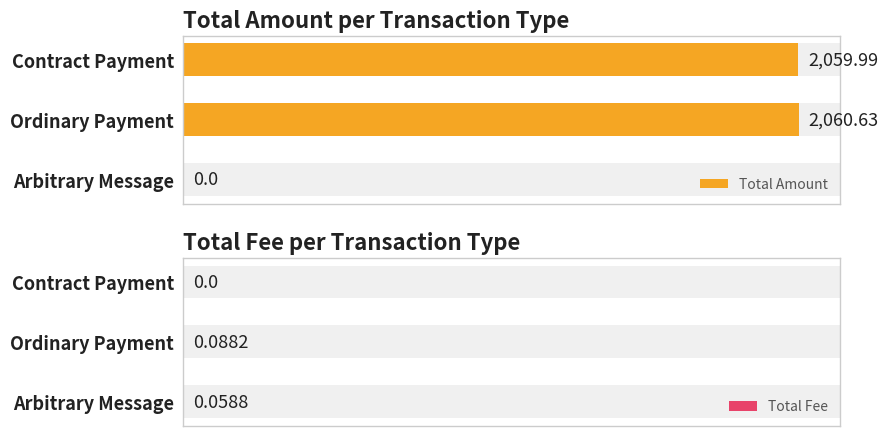

Which series has the largest range (max minus min)?

Total Amount